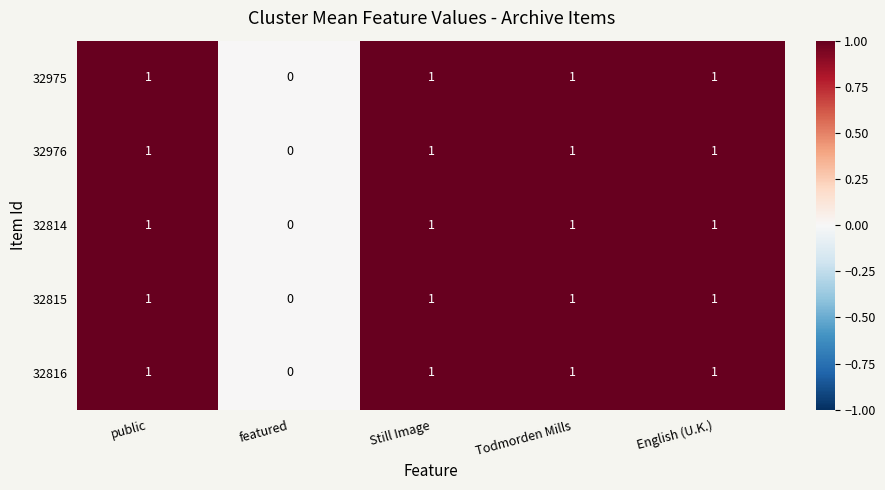

Which category has the lowest value across all series?

featured